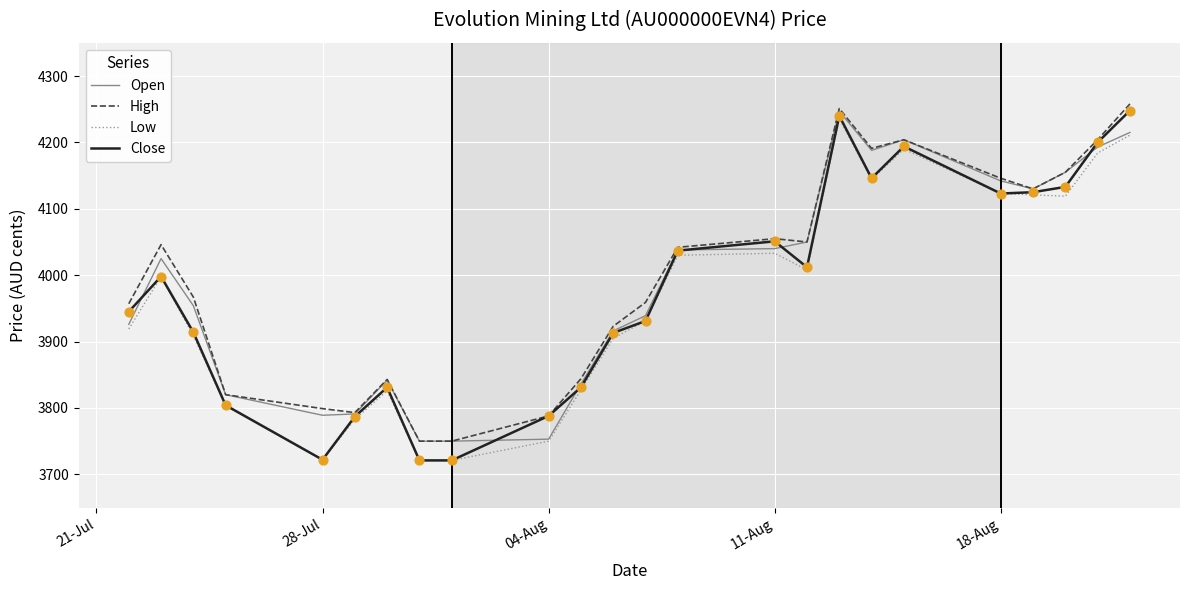

Which series has the largest range (max minus min)?

Close